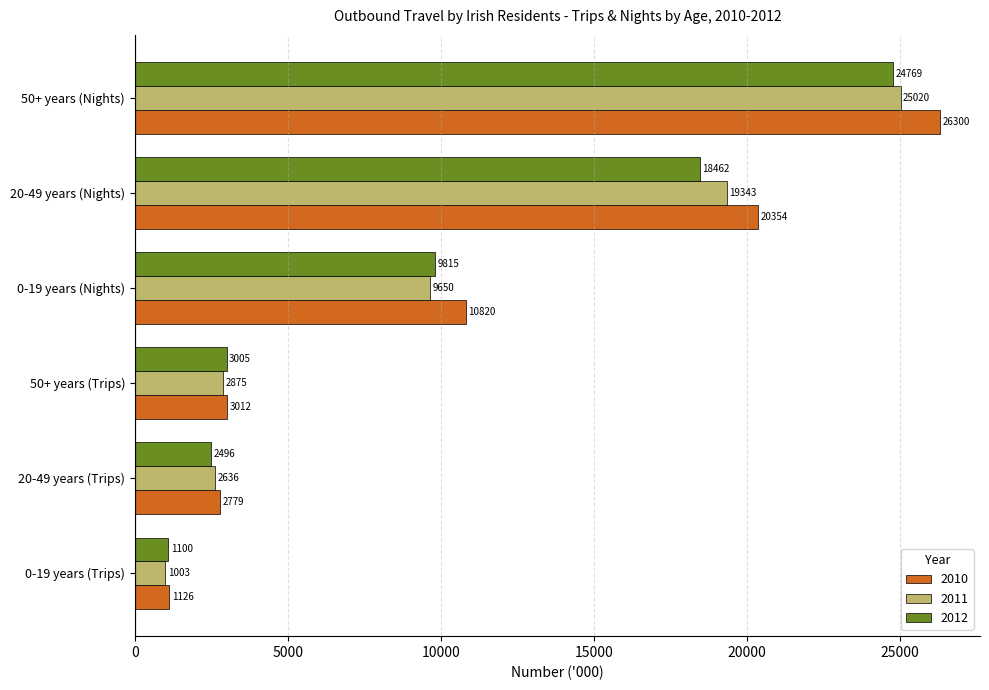

At which category is the sum across all series the highest?

50+ years (Nights)